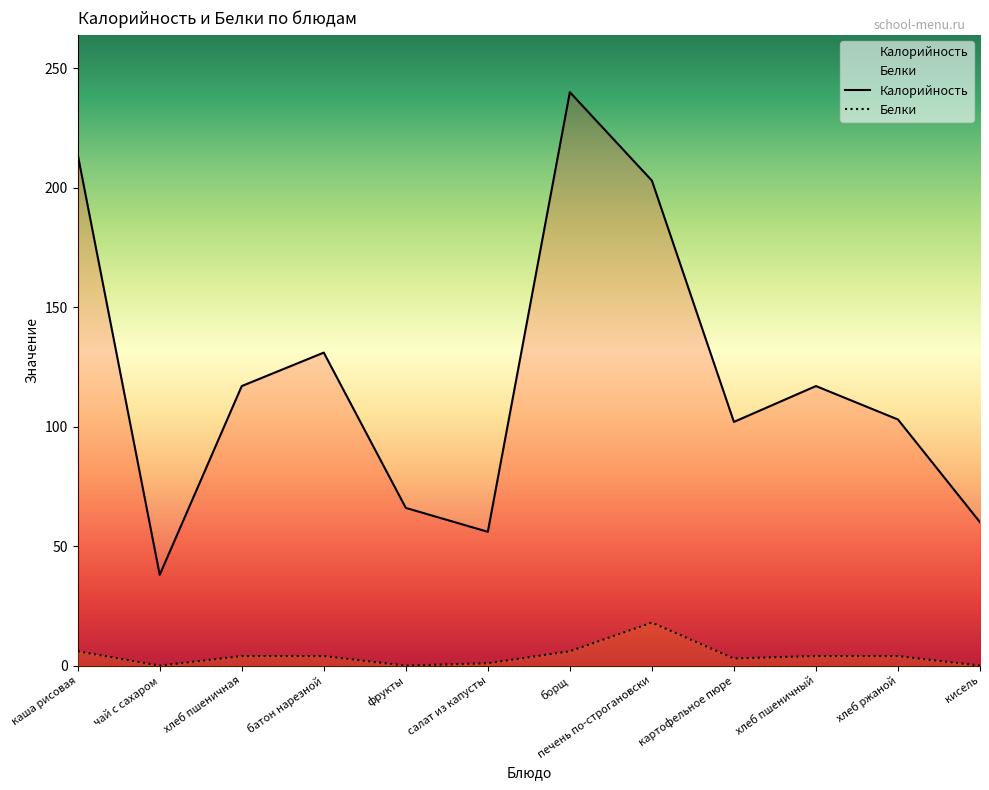

Reading left to right, transcribe all the data shown in this chart.

Калорийность: 214	38	117	131	66	56	240	203	102	117	103	60
Белки: 6	0	4	4	0	1	6	18	3	4	4	0